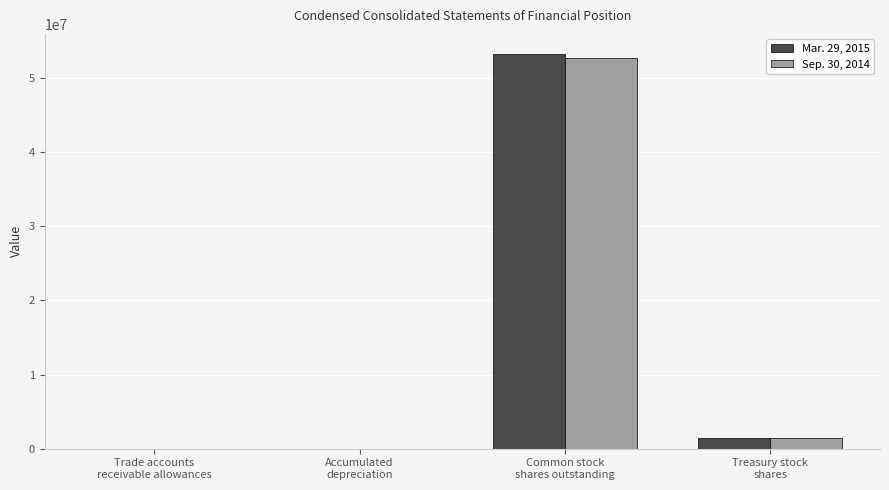

The value of Sep. 30, 2014 at Accumulated
depreciation is 264.5. True or false?

True